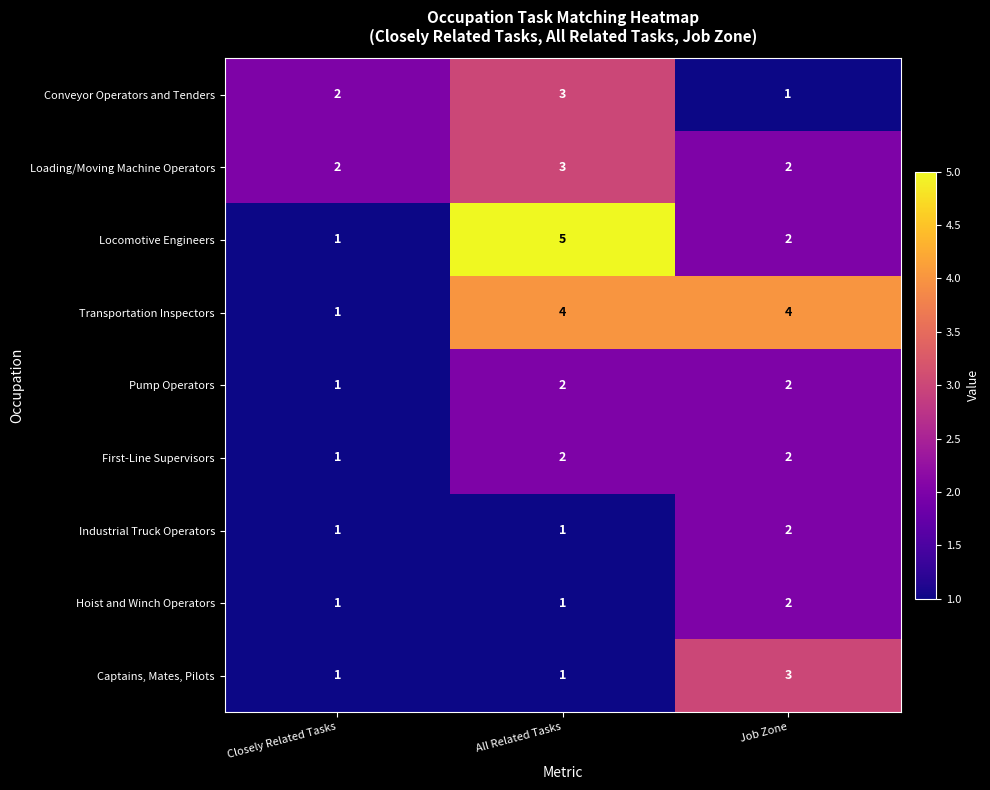

Read the Locomotive Engineers value at All Related Tasks.

5